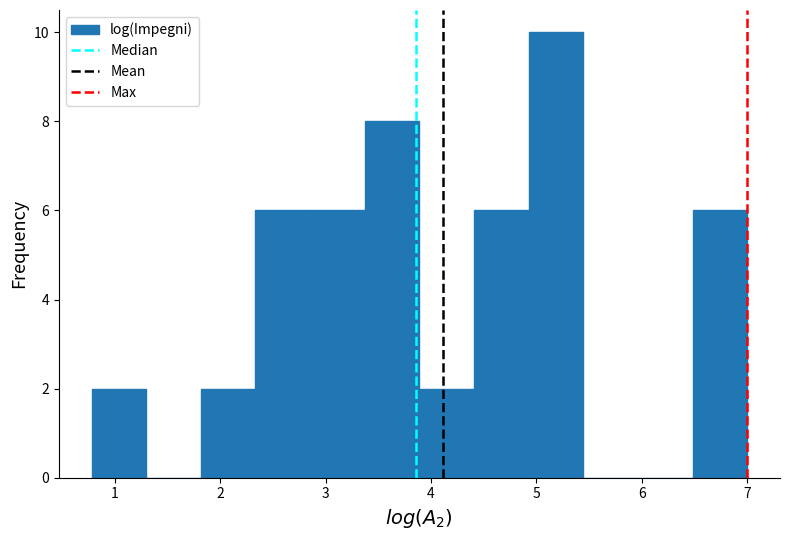

What is the height of the bar covering 6.5 to 7.0 on the x-axis? Neither the bar edges nor the heights are printed on the chart, so give them approximately, as read against the axes.

6